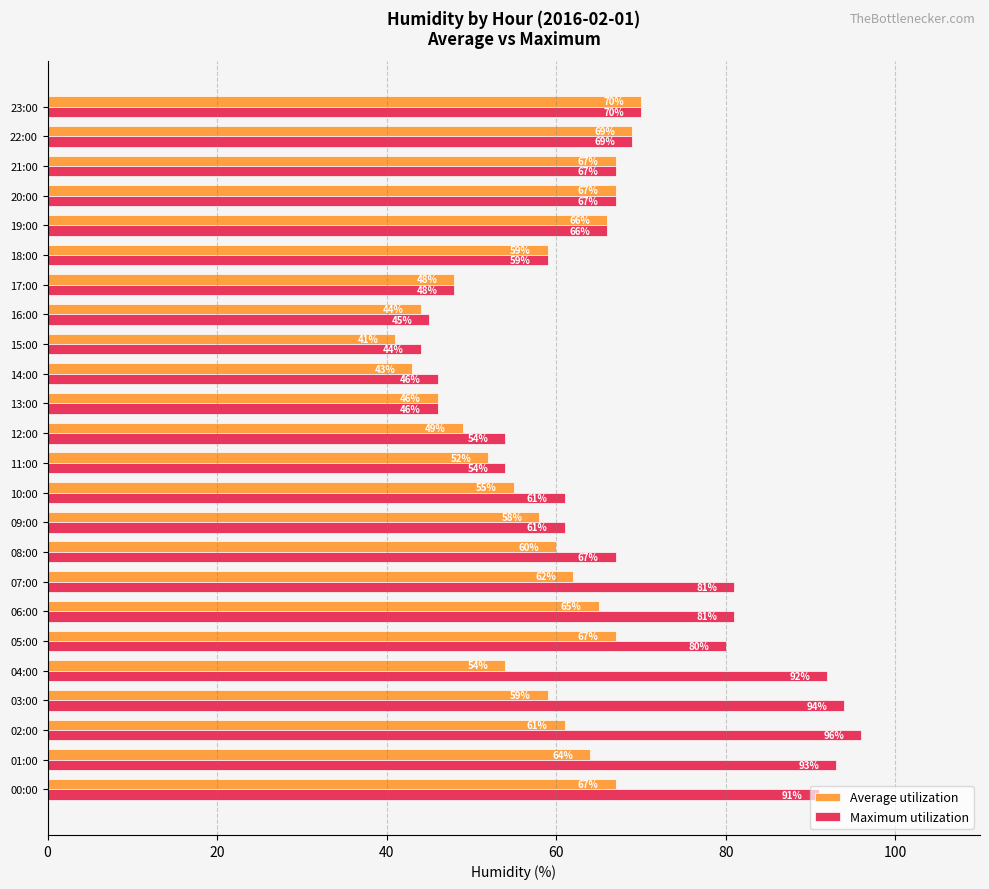

Which series has the largest total across all categories?

Maximum utilization